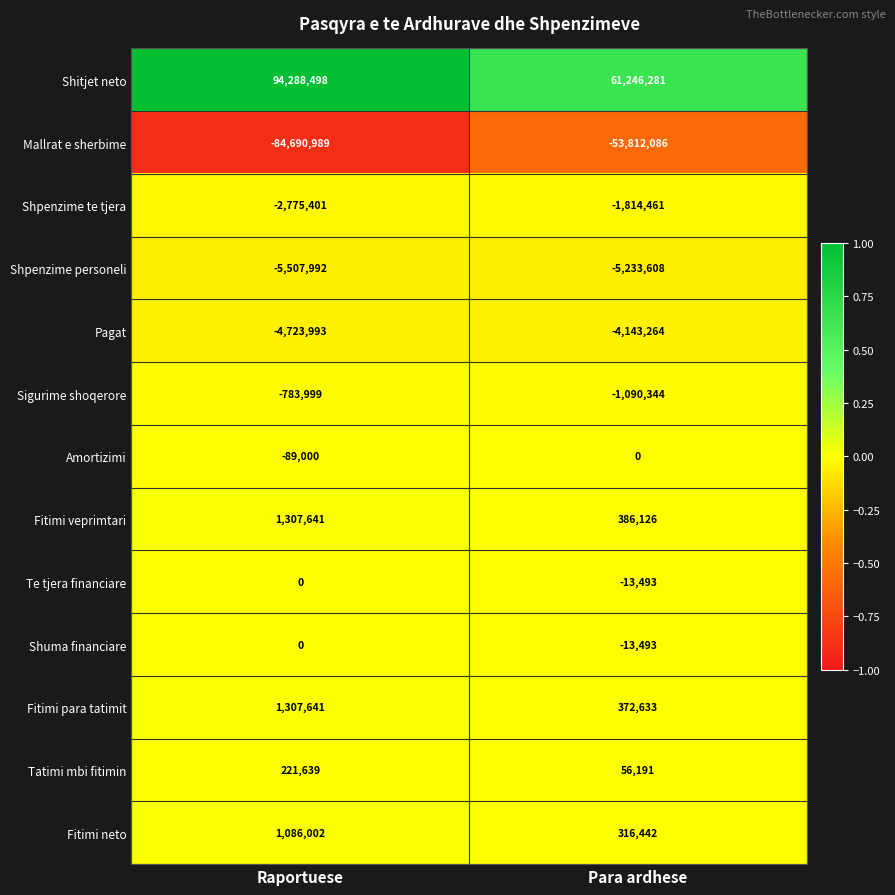

The value of Fitimi para tatimit at Para ardhese is 76504. True or false?

False